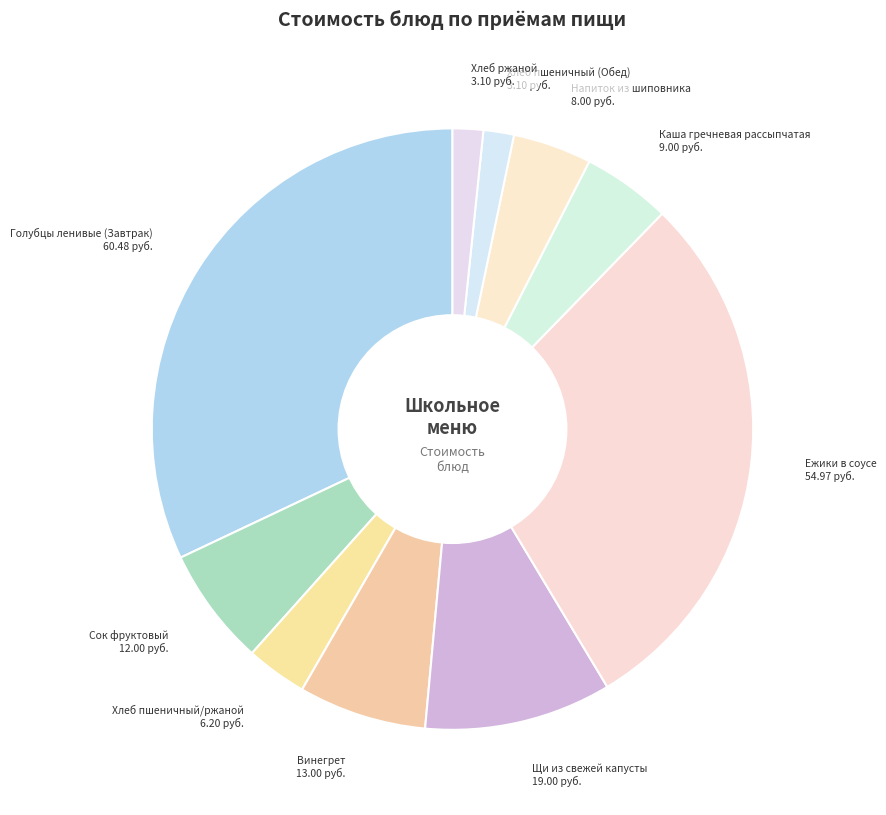

Which has a higher value, Напиток из шиповника or Каша гречневая рассыпчатая?

Каша гречневая рассыпчатая